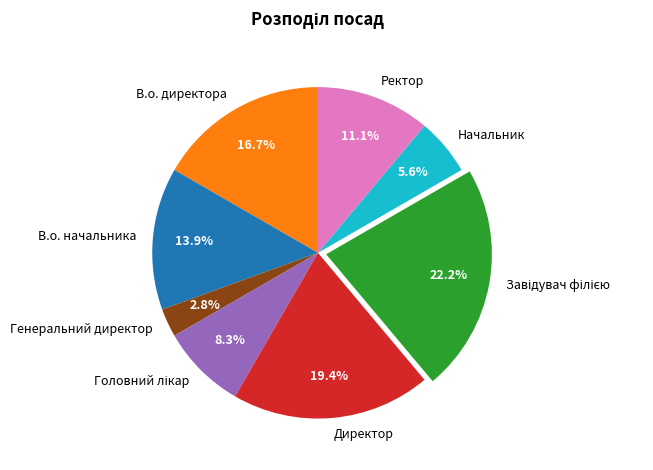

The Генеральний директор slice represents 13% of the pie. True or false?

False